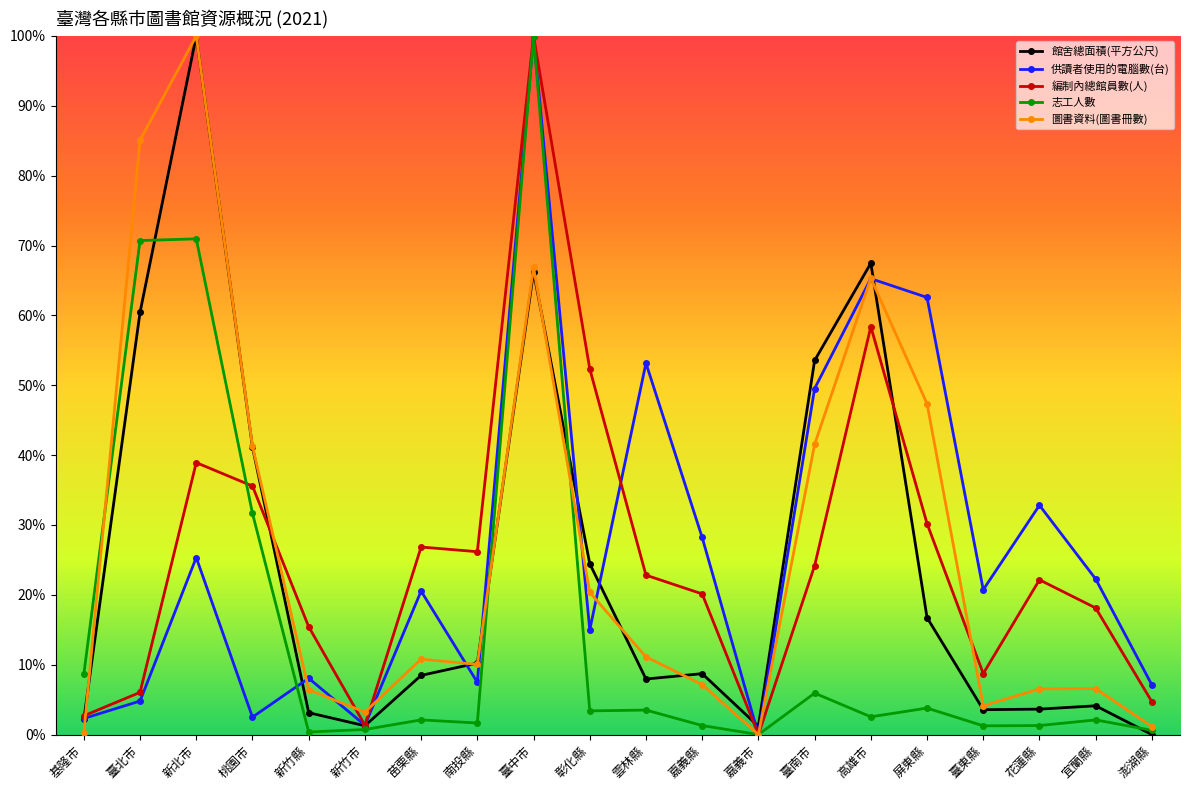

What are all the series names shown in the legend?

館舍總面積(平方公尺), 供讀者使用的電腦數(台), 編制內總館員數(人), 志工人數, 圖書資料(圖書冊數)